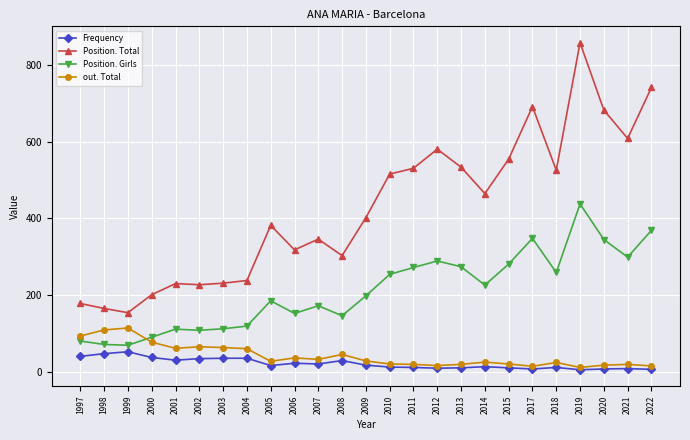

What is the total value across all series at 2017?

1061